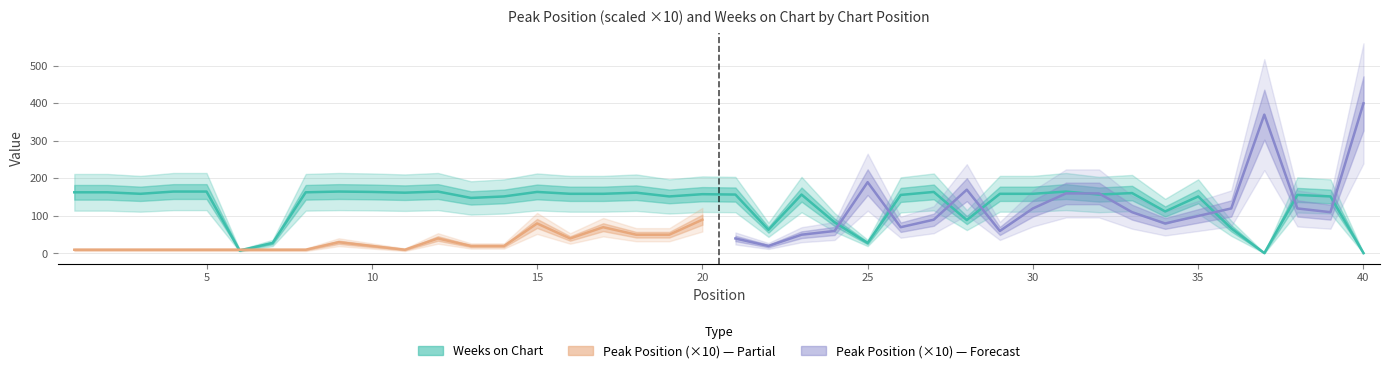

Reading left to right, extract all data points from this chart.

163	163	159	165	165	8	28	163	165	164	162	165	148	152	164	159	159	162	152	158	157	63	157	83	28	156	164	89	159	159	165	157	161	112	152	67	1	156	152	1